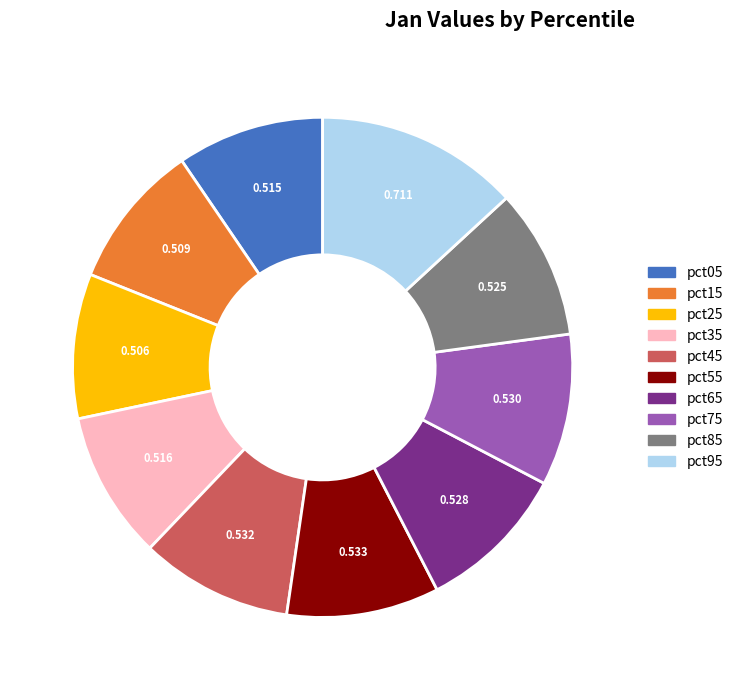

Is the sum of pct55 and pct45 greater than half?

No